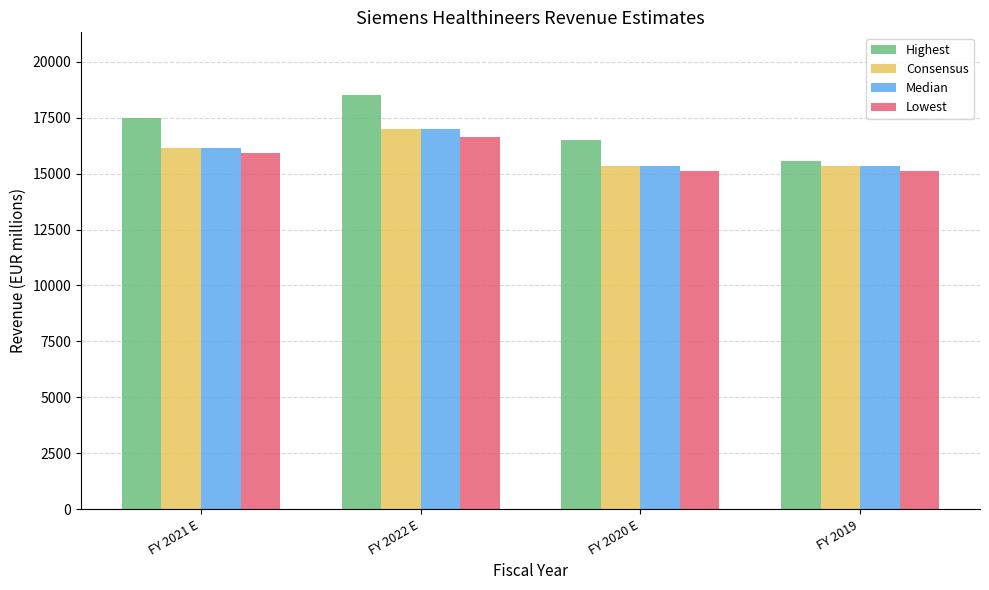

Reading left to right, list all the values displayed in this chart.

Highest: FY 2021 E=17507	FY 2022 E=18533	FY 2020 E=16489	FY 2019=15566
Consensus: FY 2021 E=16145	FY 2022 E=16972	FY 2020 E=15353	FY 2019=15353
Median: FY 2021 E=16154	FY 2022 E=16995	FY 2020 E=15353	FY 2019=15353
Lowest: FY 2021 E=15899	FY 2022 E=16650	FY 2020 E=15131	FY 2019=15131